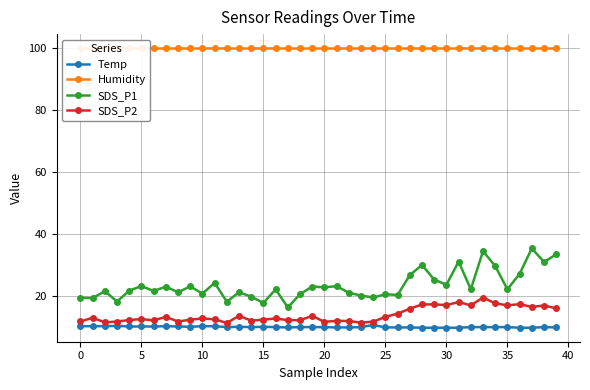

What is the label of the 17th point from the right?

23